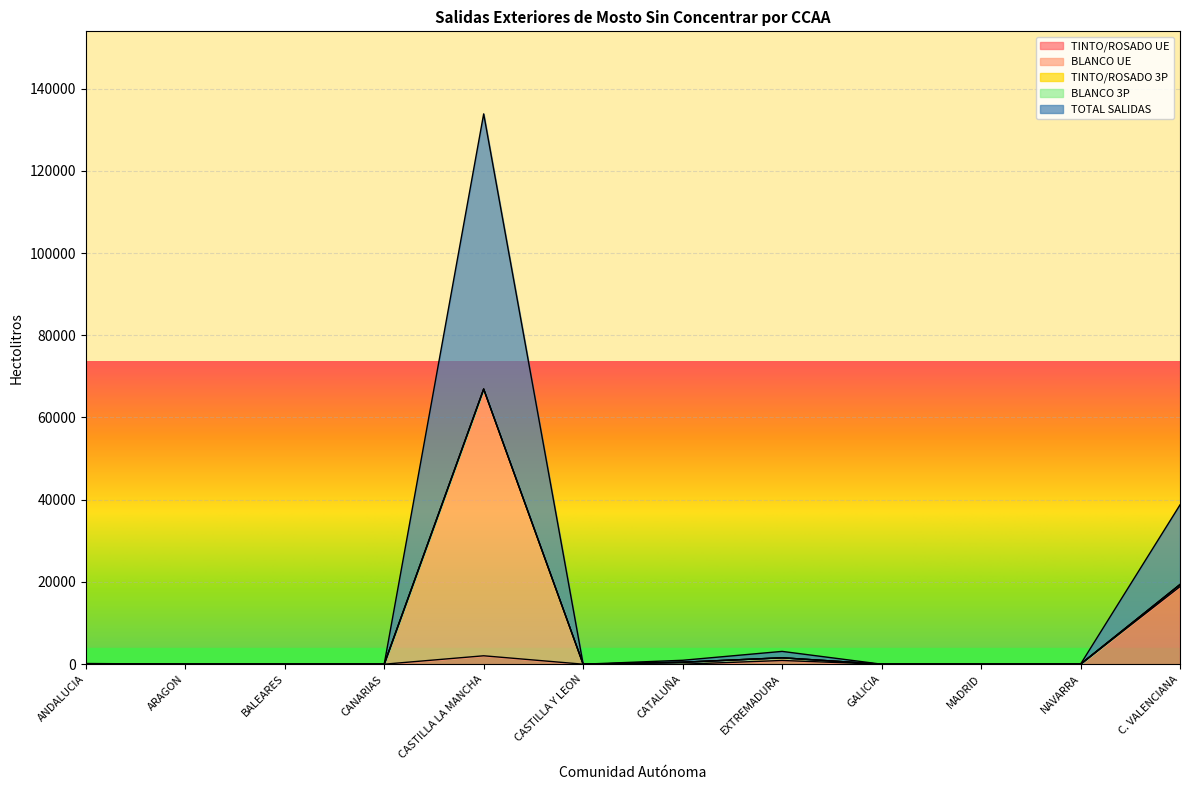

Where is TINTO/ROSADO UE nearest to the value 9433?

CASTILLA LA MANCHA